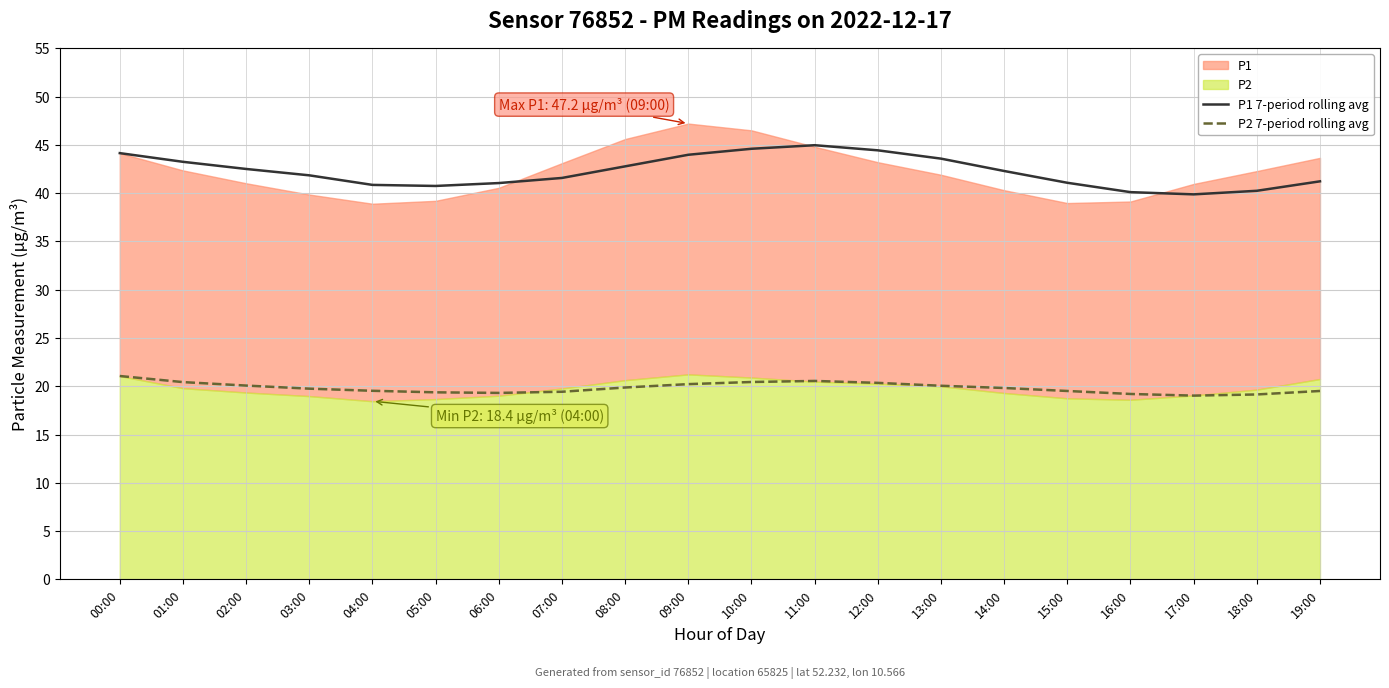

Does the chart display data point markers on the line(s)?

No